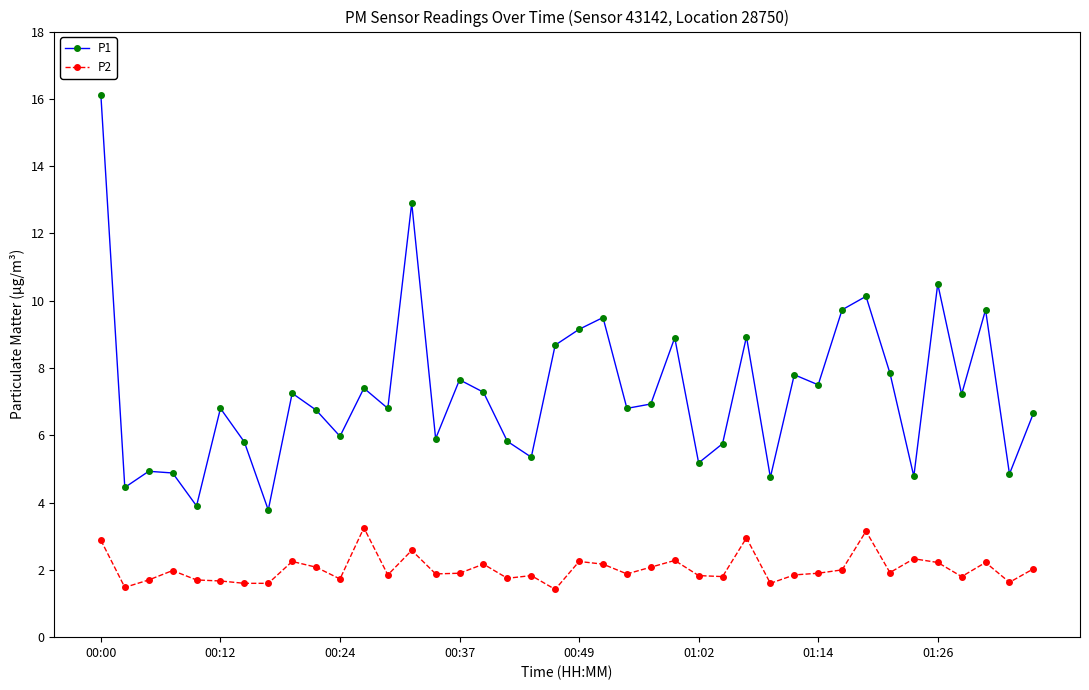

List the series in order of their peak value, highest first.

P1, P2